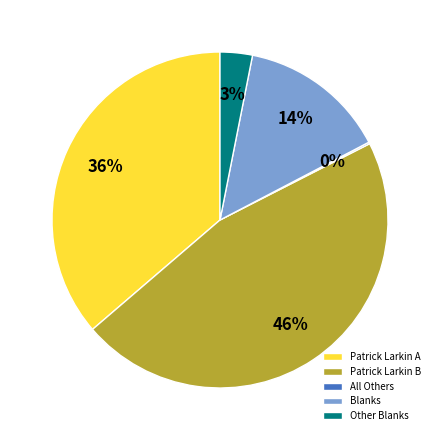

Between Patrick Larkin B and Patrick Larkin A, which is larger?

Patrick Larkin B